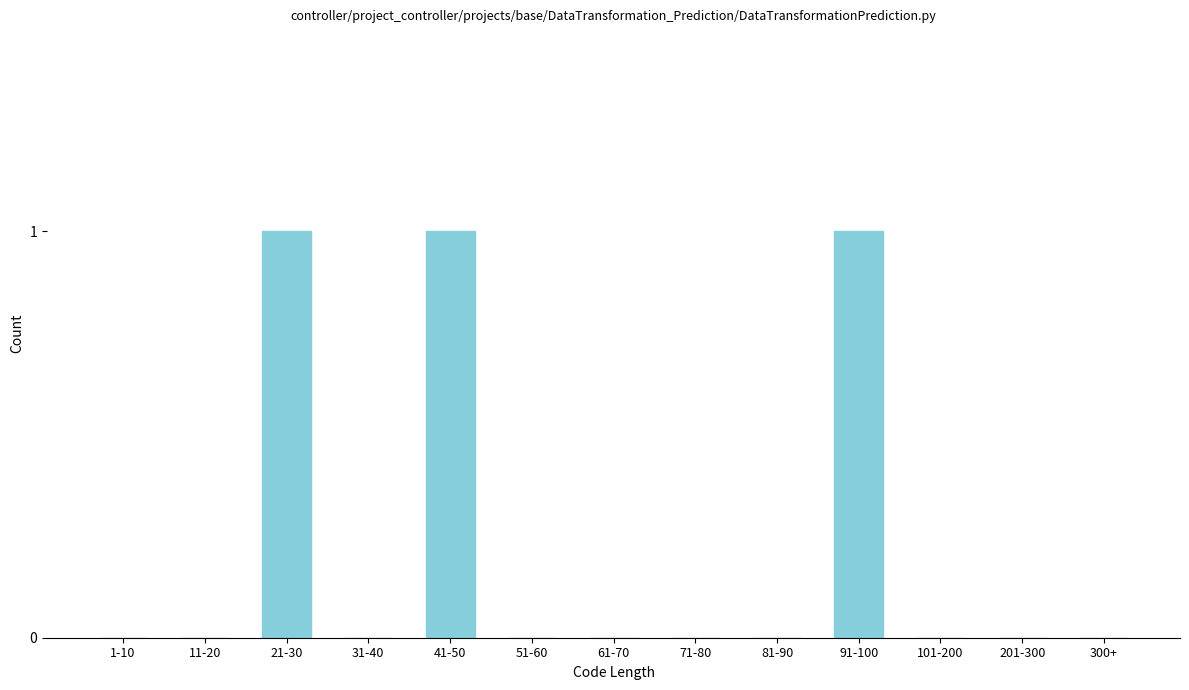

Reading right to left, extract all data points from this chart.

300+=0	201-300=0	101-200=0	91-100=1	81-90=0	71-80=0	61-70=0	51-60=0	41-50=1	31-40=0	21-30=1	11-20=0	1-10=0